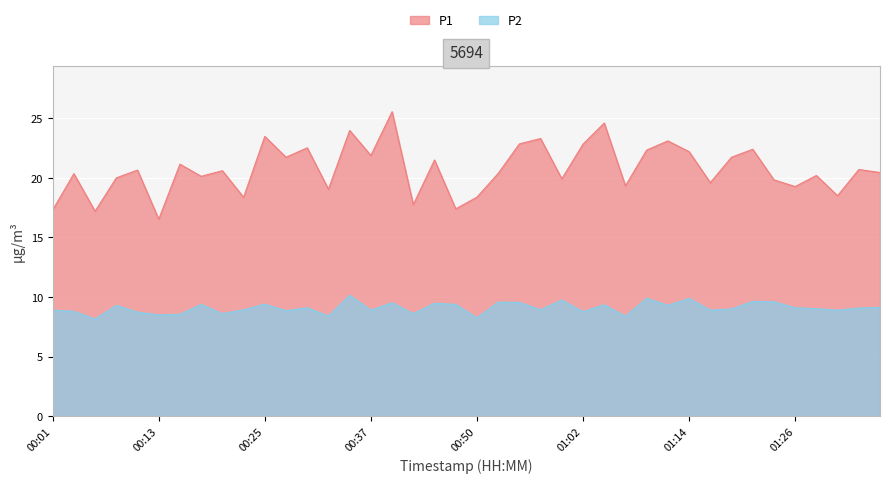

Count the number of data series in this chart.

2